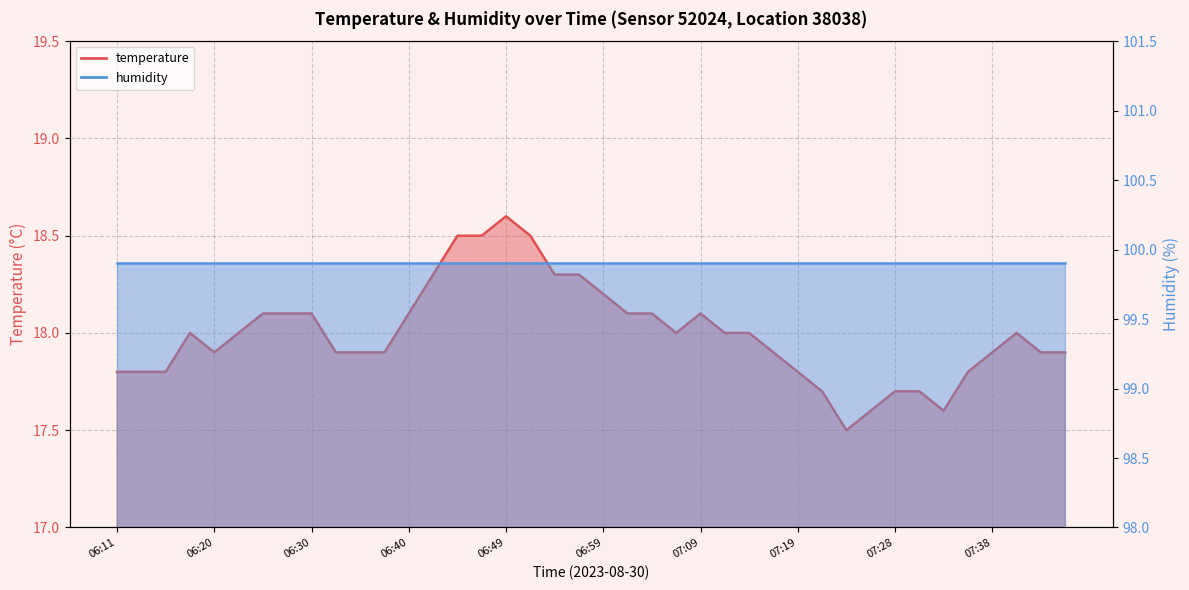

How many categories are shown in the chart?

40